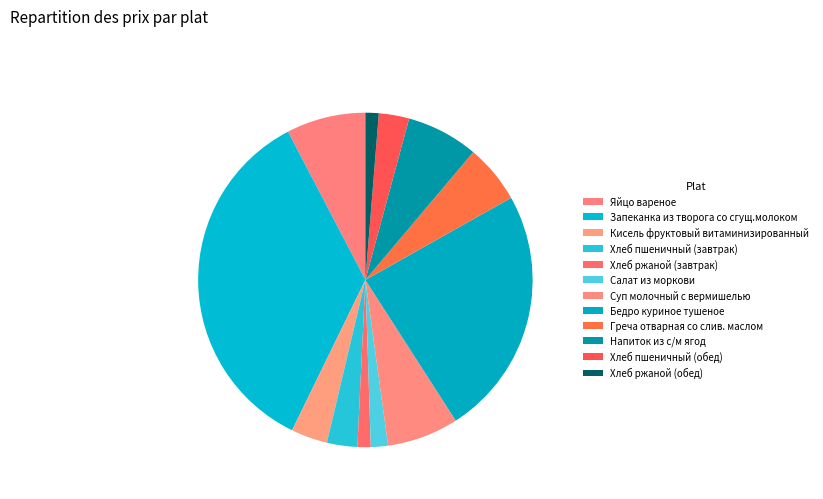

Rank the categories by value from lowest to highest.

Хлеб ржаной (завтрак), Хлеб ржаной (обед), Салат из моркови, Хлеб пшеничный (завтрак), Хлеб пшеничный (обед), Кисель фруктовый витаминизированный, Греча отварная со слив. маслом, Суп молочный с вермишелью, Напиток из с/м ягод, Яйцо вареное, Бедро куриное тушеное, Запеканка из творога со сгущ.молоком